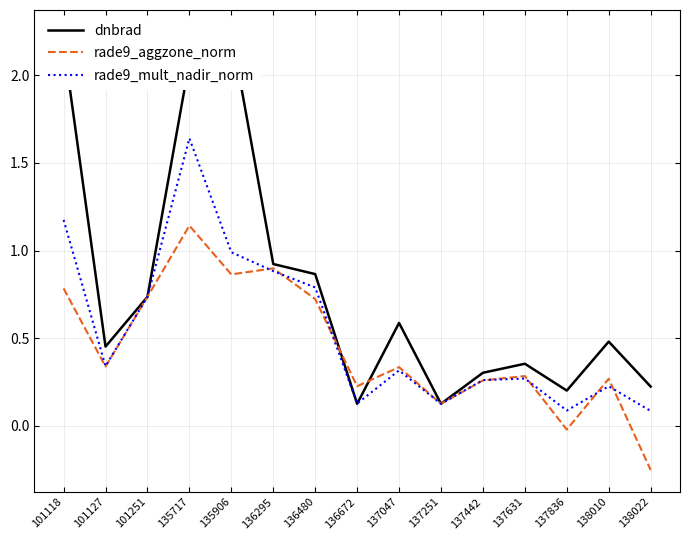

What is the value of the rade9_aggzone_norm point at the 9th from the left?

0.3